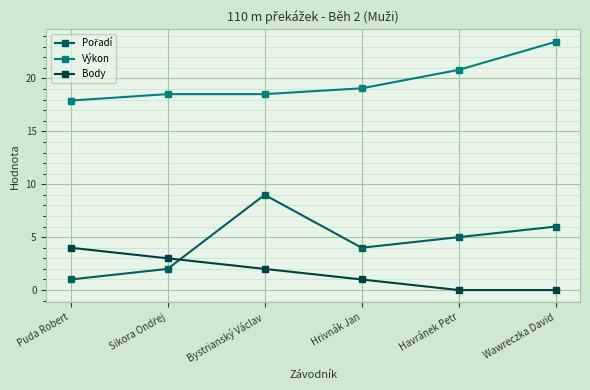

At which label does Výkon first exceed 19?

Hrivnák Jan